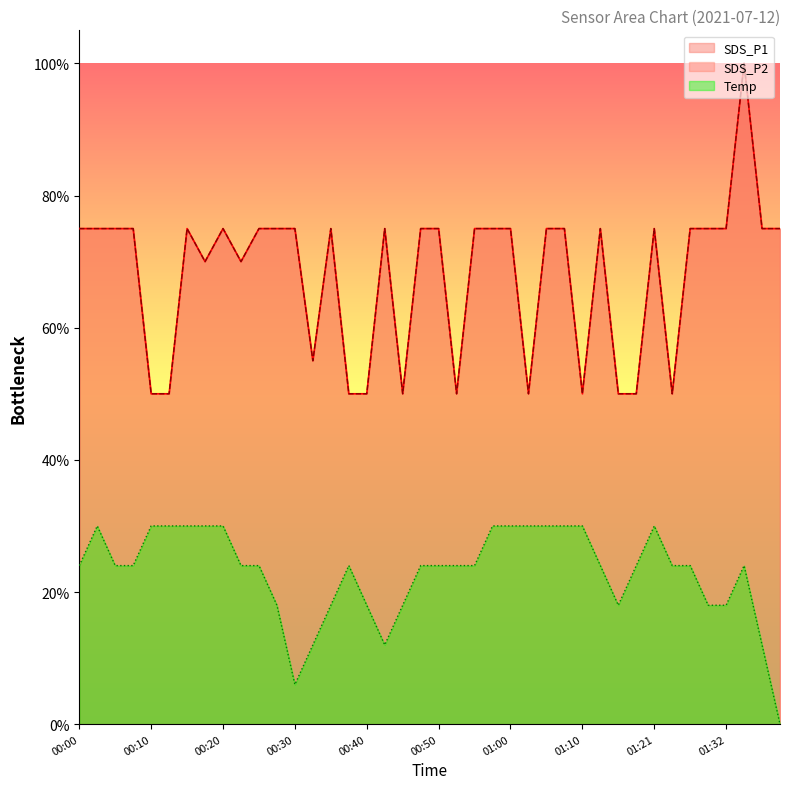

Does the chart have visible grid lines?

No